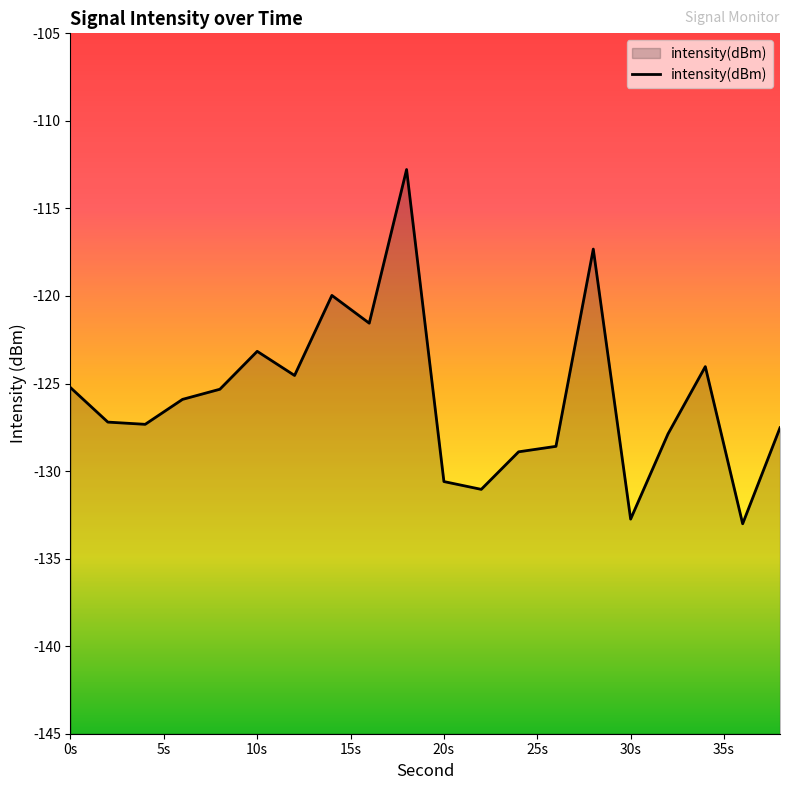

Which label corresponds to the largest value in the chart?

18